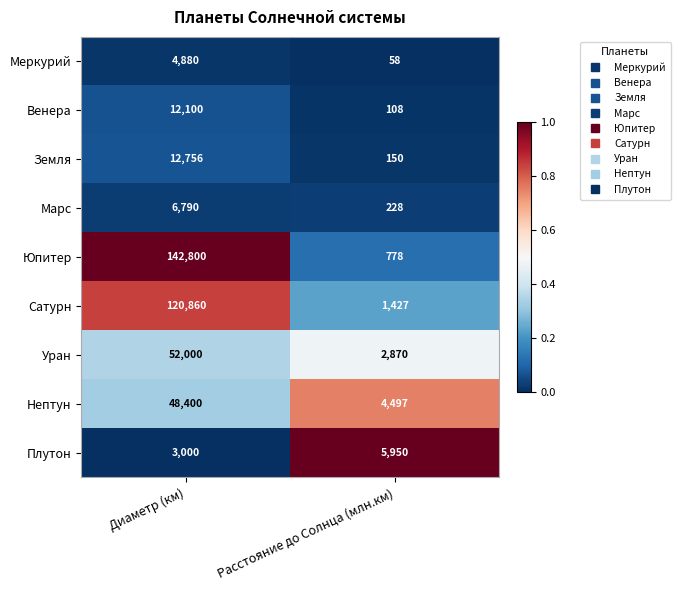

Reading left to right, what are all the values shown in this chart?

Меркурий: 4880	58
Венера: 12100	108
Земля: 12756	150
Марс: 6790	228
Юпитер: 142800	778
Сатурн: 120860	1427
Уран: 52000	2870
Нептун: 48400	4497
Плутон: 3000	5950